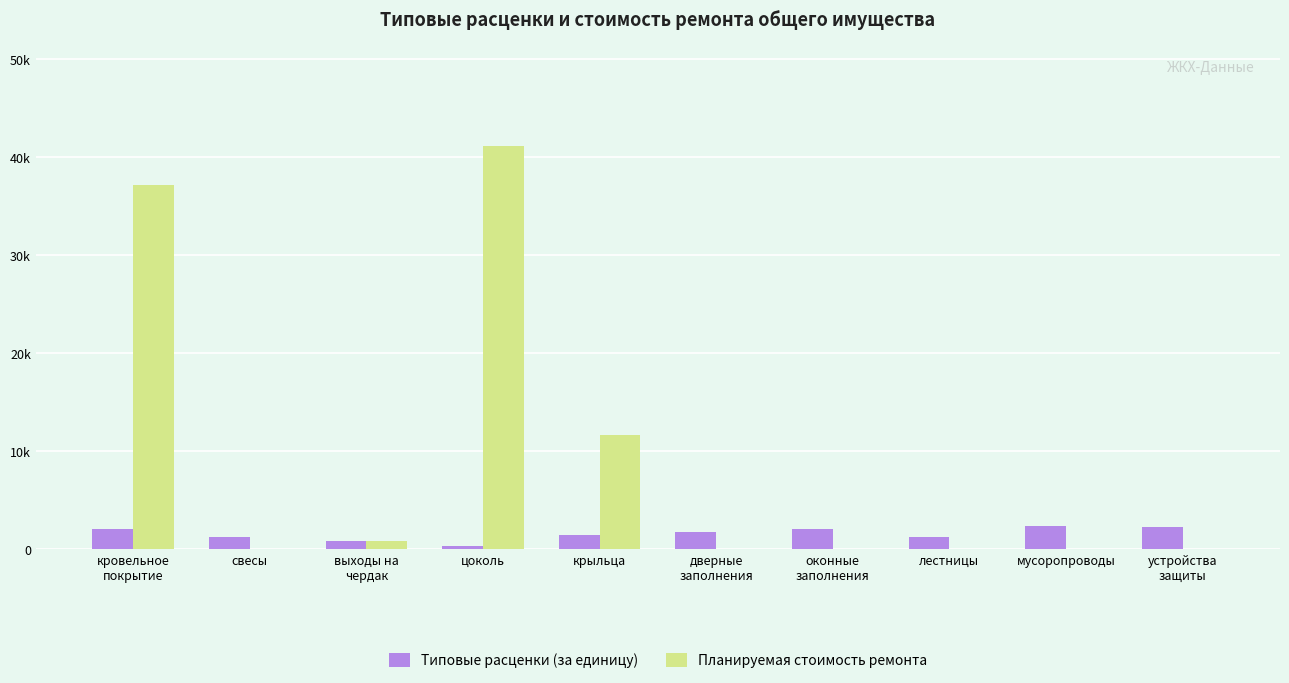

At which category does the chart reach its peak across all series?

цоколь